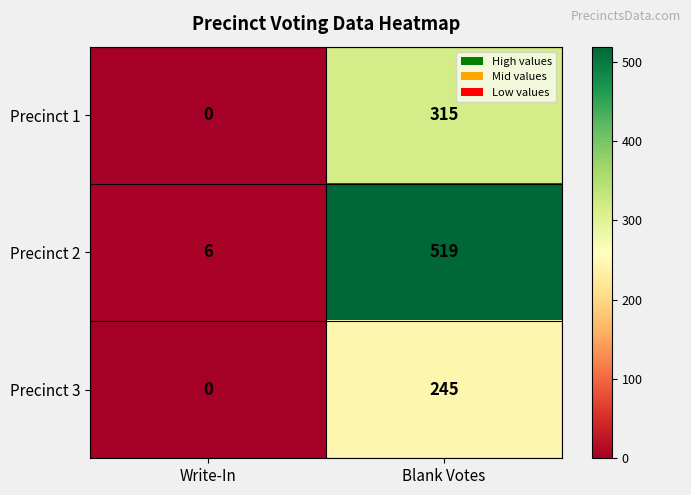

What is the difference between the highest and lowest values at Write-In?

6